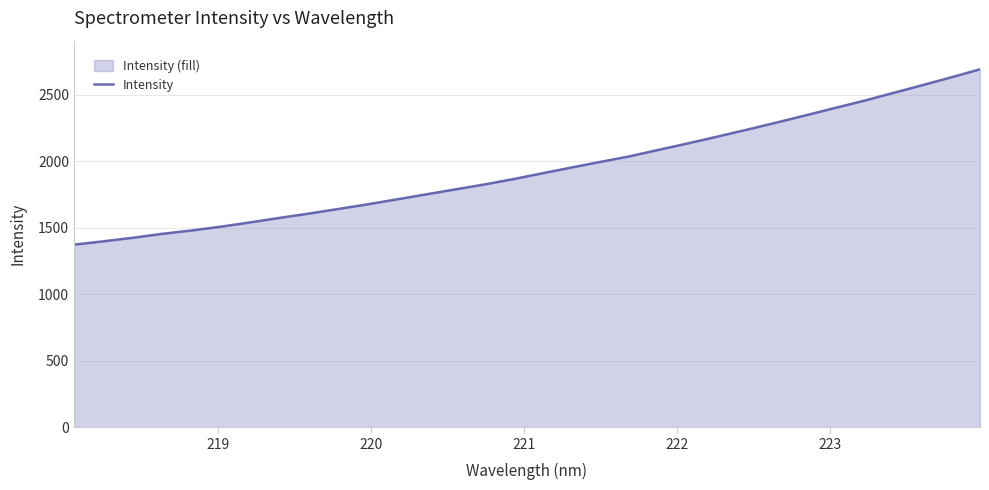

What is the minimum value shown in the chart?

1373.8